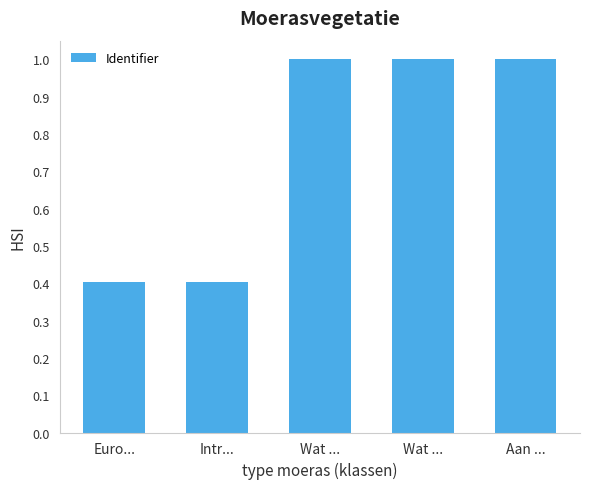

What value does the data have at Euro...?

0.4